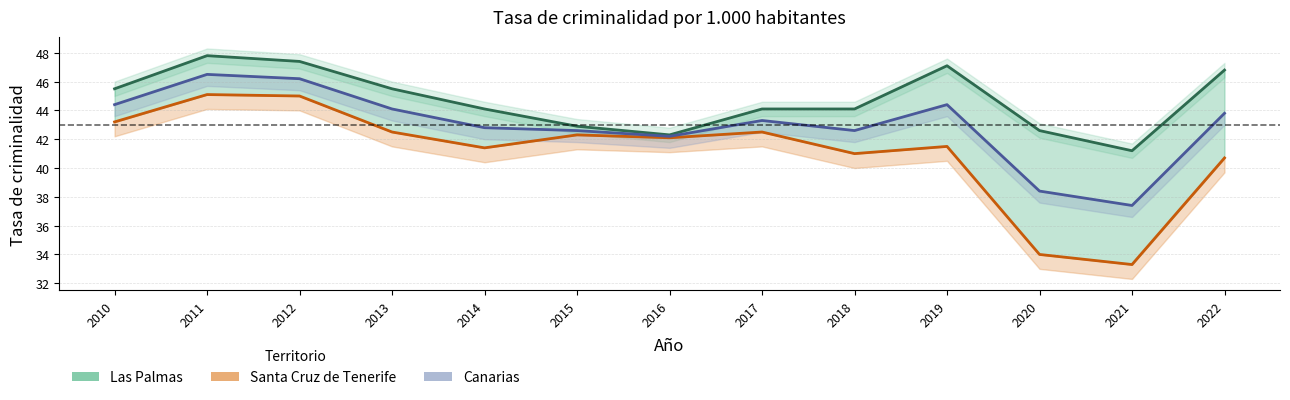

What is the spread (max minus min) of values at 2017?

1.6